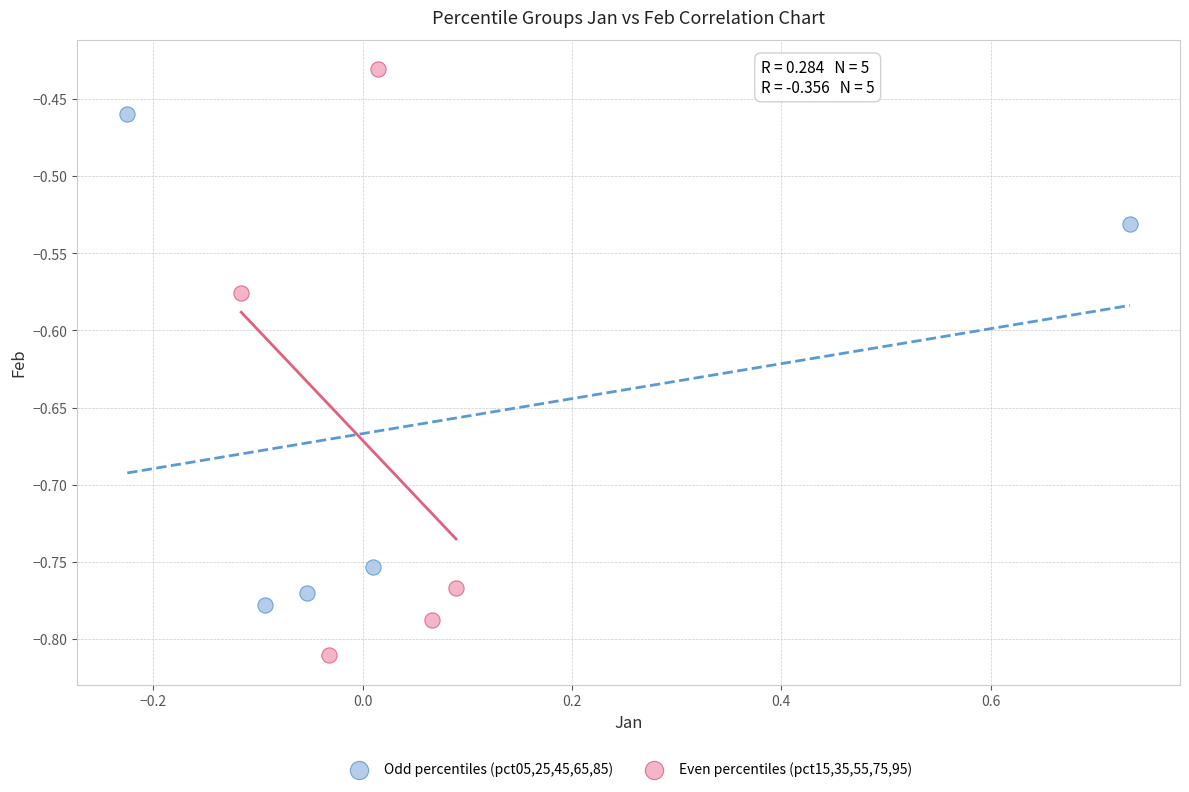

Which series reaches the minimum Y coordinate?

Even percentiles (pct15,35,55,75,95)